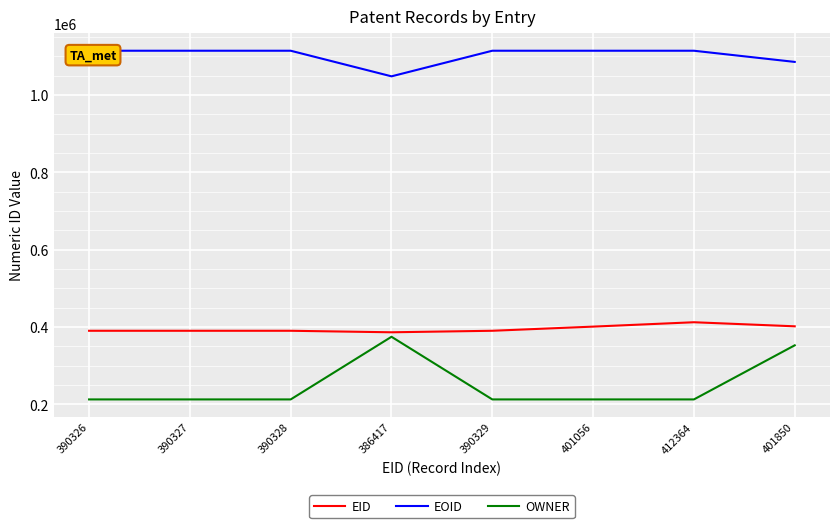

What is the sum of the OWNER values at 390329 and 401850?

565662